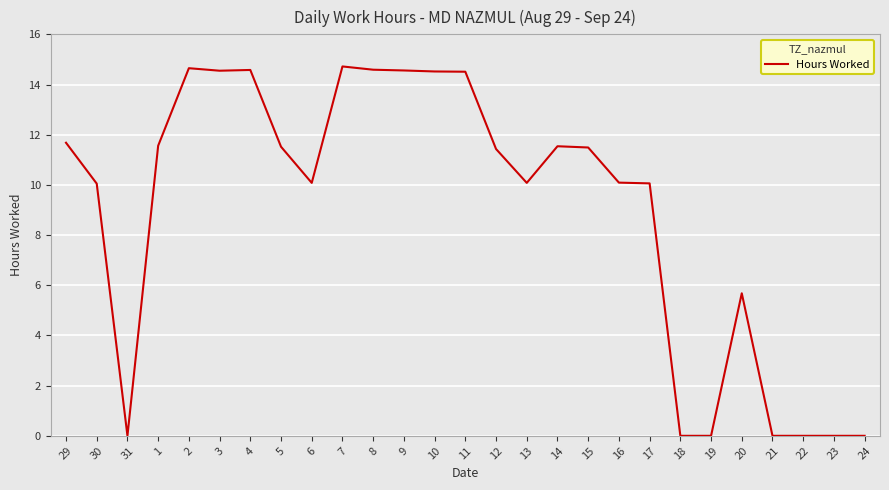

What is the approximate value at 7?

14.7